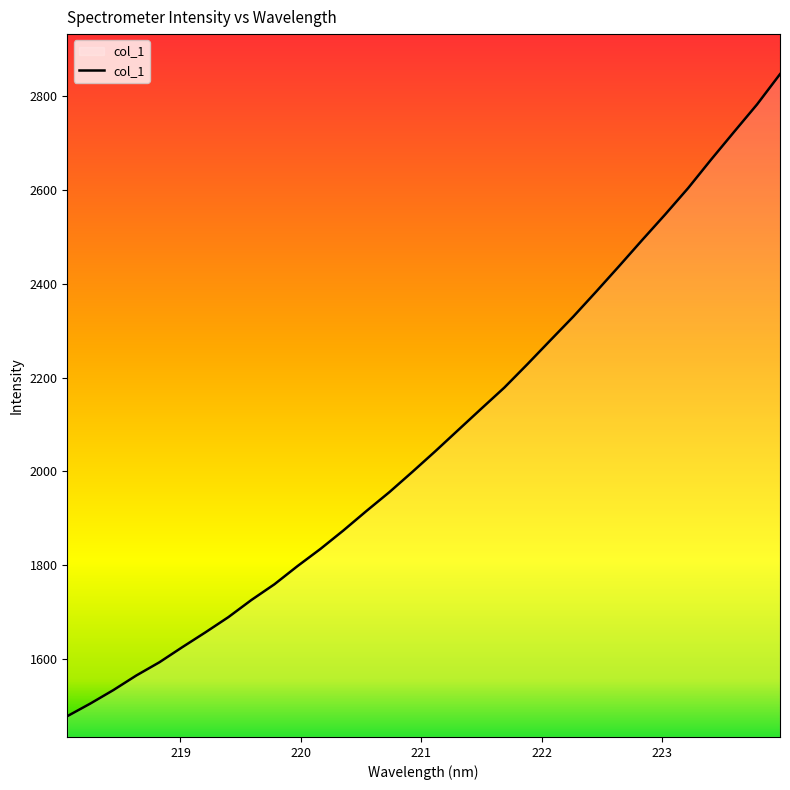

What is the minimum value shown in the chart?

1478.0